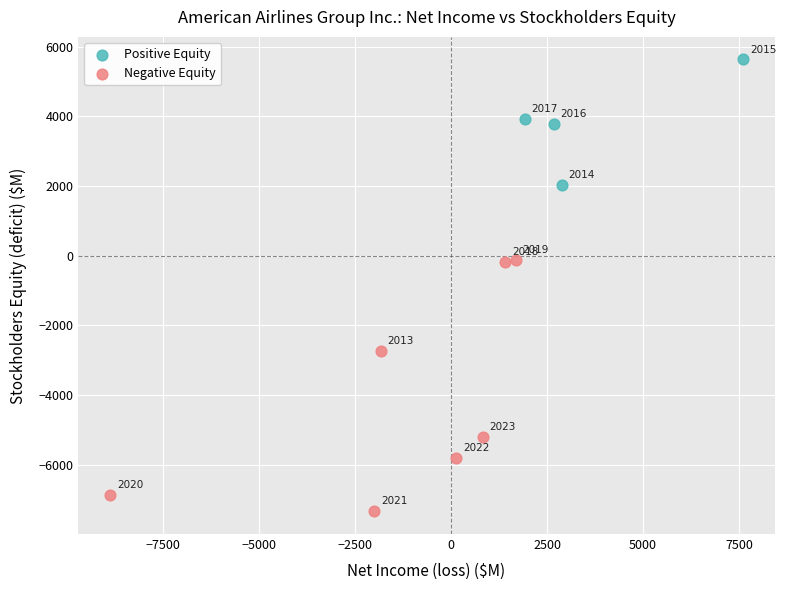

Which series has the largest Y range (max minus min)?

Negative Equity